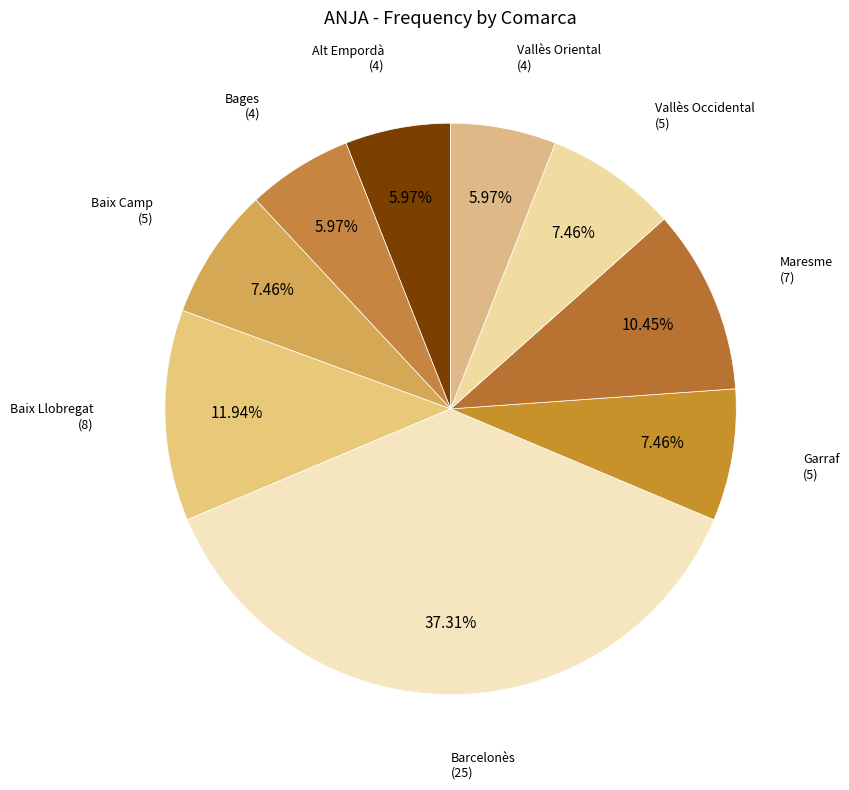

Rank the categories by value from highest to lowest.

Barcelonès
(25), Baix Llobregat
(8), Maresme
(7), Baix Camp
(5), Garraf
(5), Vallès Occidental
(5), Alt Empordà
(4), Bages
(4), Vallès Oriental
(4)